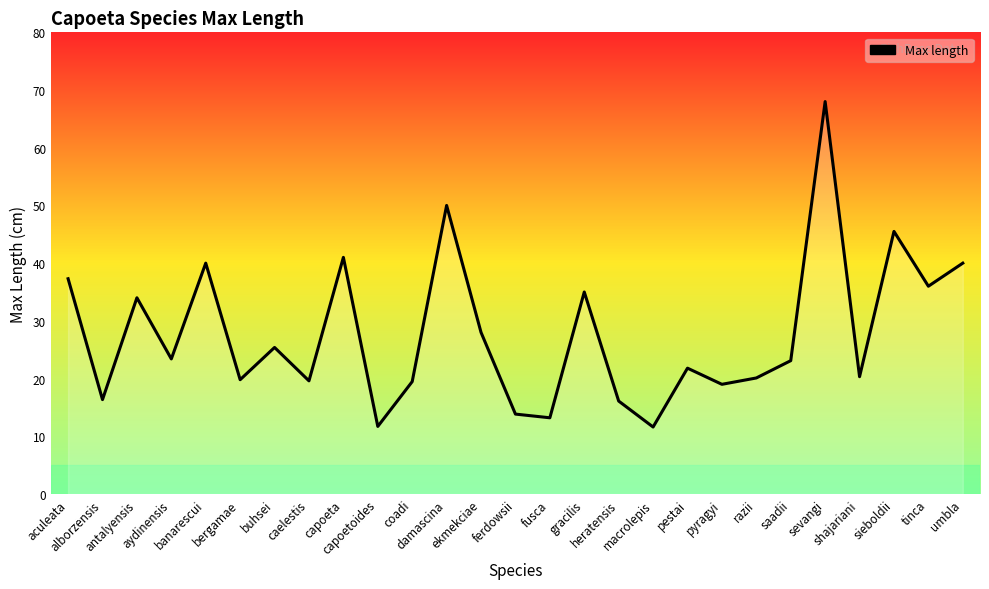

How many series are shown in this chart?

1